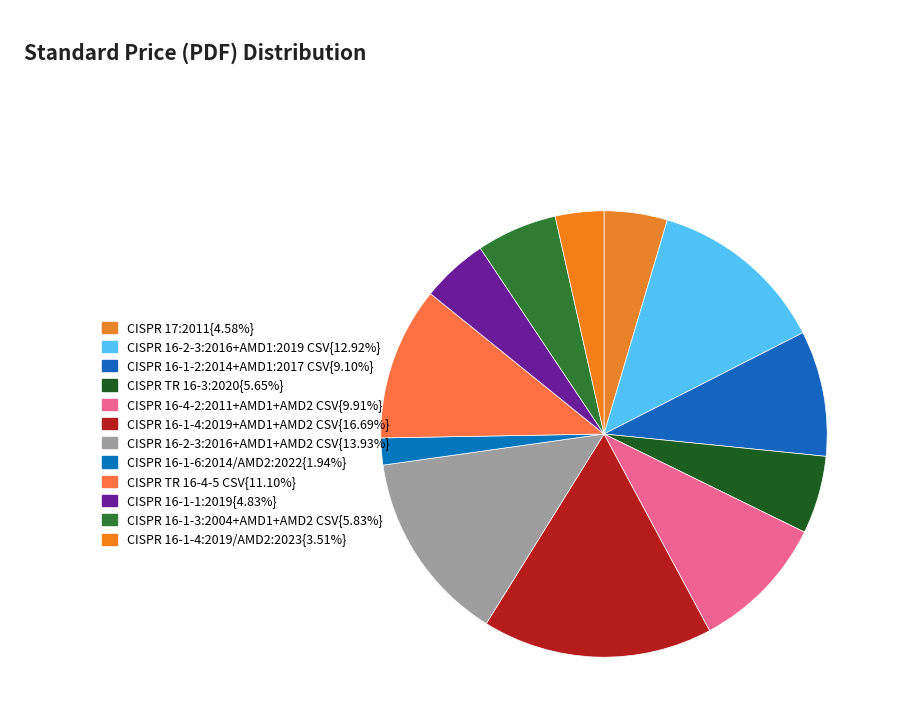

How many segments does this pie chart have?

12